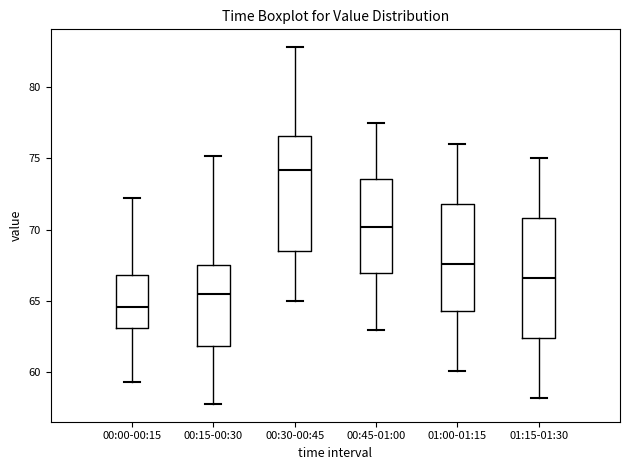

Which box has the lowest median line?

00:00-00:15